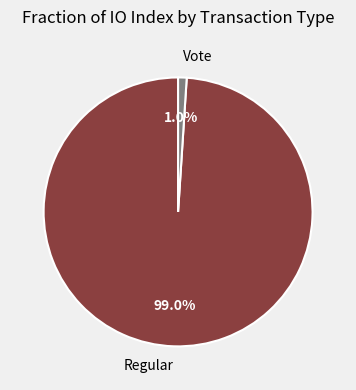

To the nearest percent, what portion does Vote represent?

1%